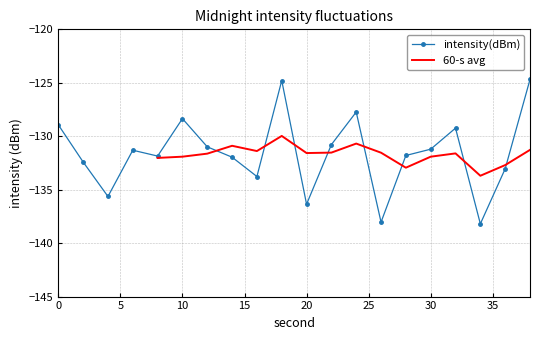

Rank the categories by value from highest to lowest.

38, 18, 24, 10, 0, 32, 22, 12, 30, 6, 28, 8, 14, 2, 36, 16, 4, 20, 26, 34